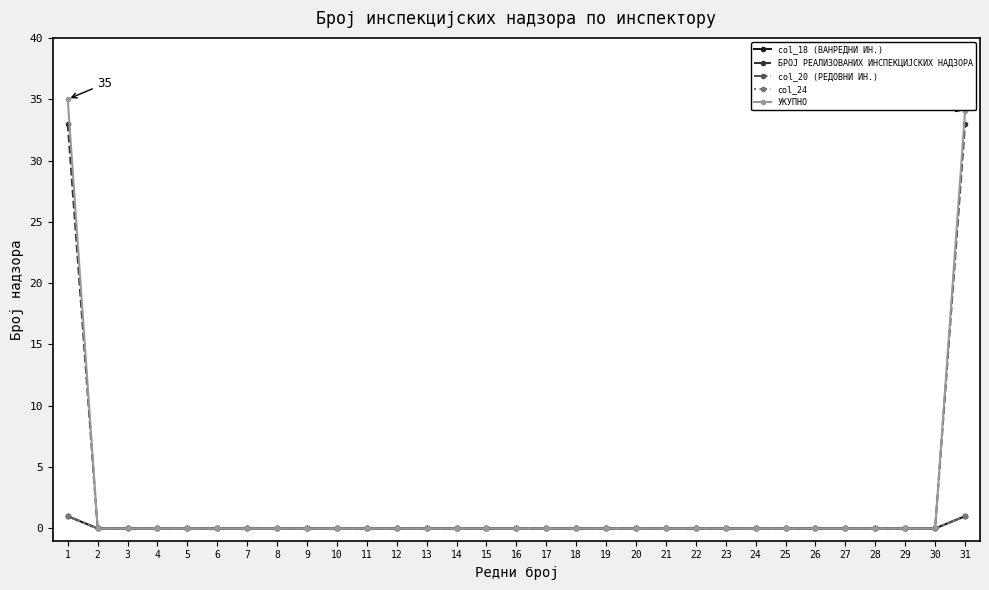

True or false: col_24 and УКУПНО cross at least once.

False